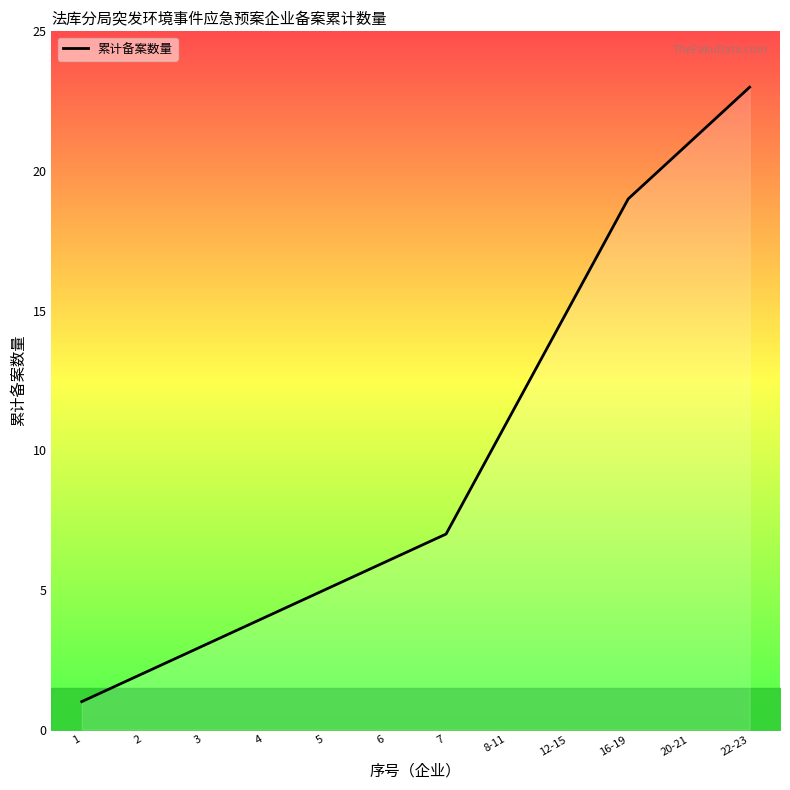

The value at 1 is 1. True or false?

True